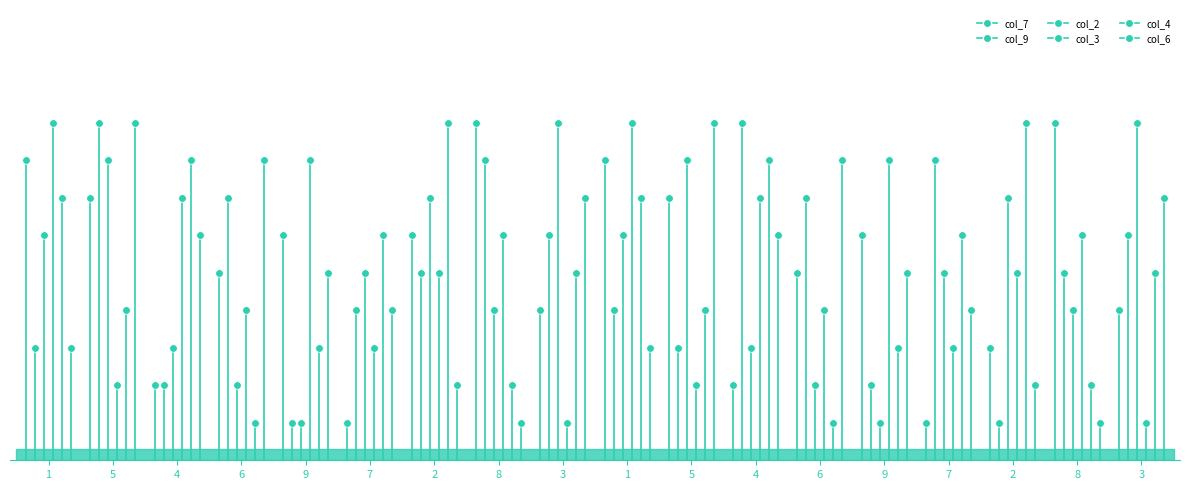

At how many categories does at least one series exceed 4?

18